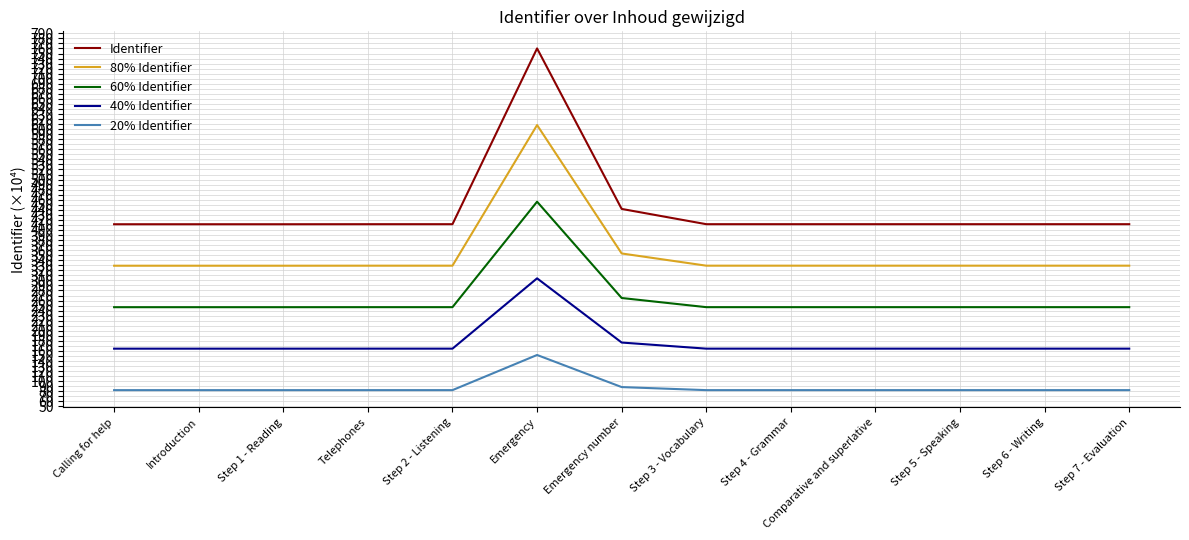

Which label corresponds to the largest value in the chart?

Emergency